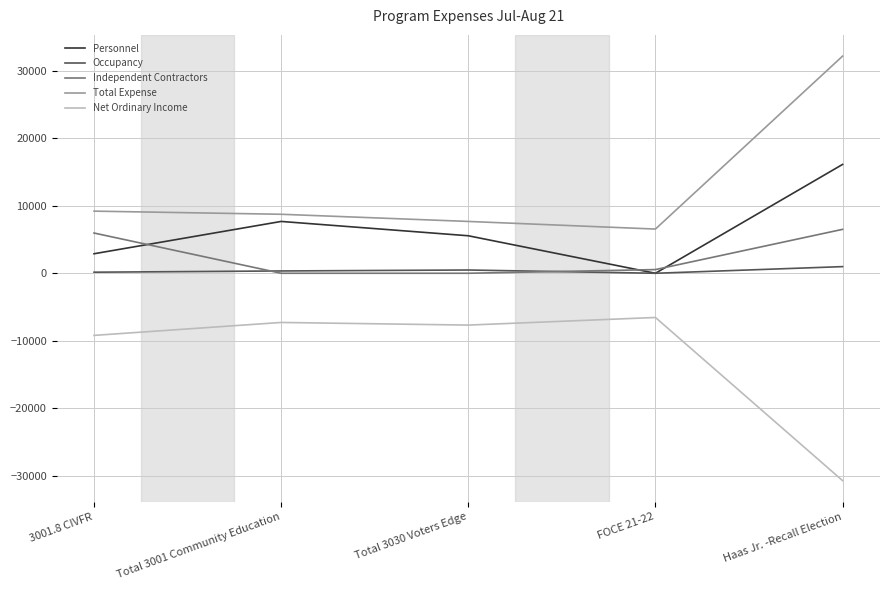

List the series in order of their peak value, lowest first.

Net Ordinary Income, Occupancy, Independent Contractors, Personnel, Total Expense